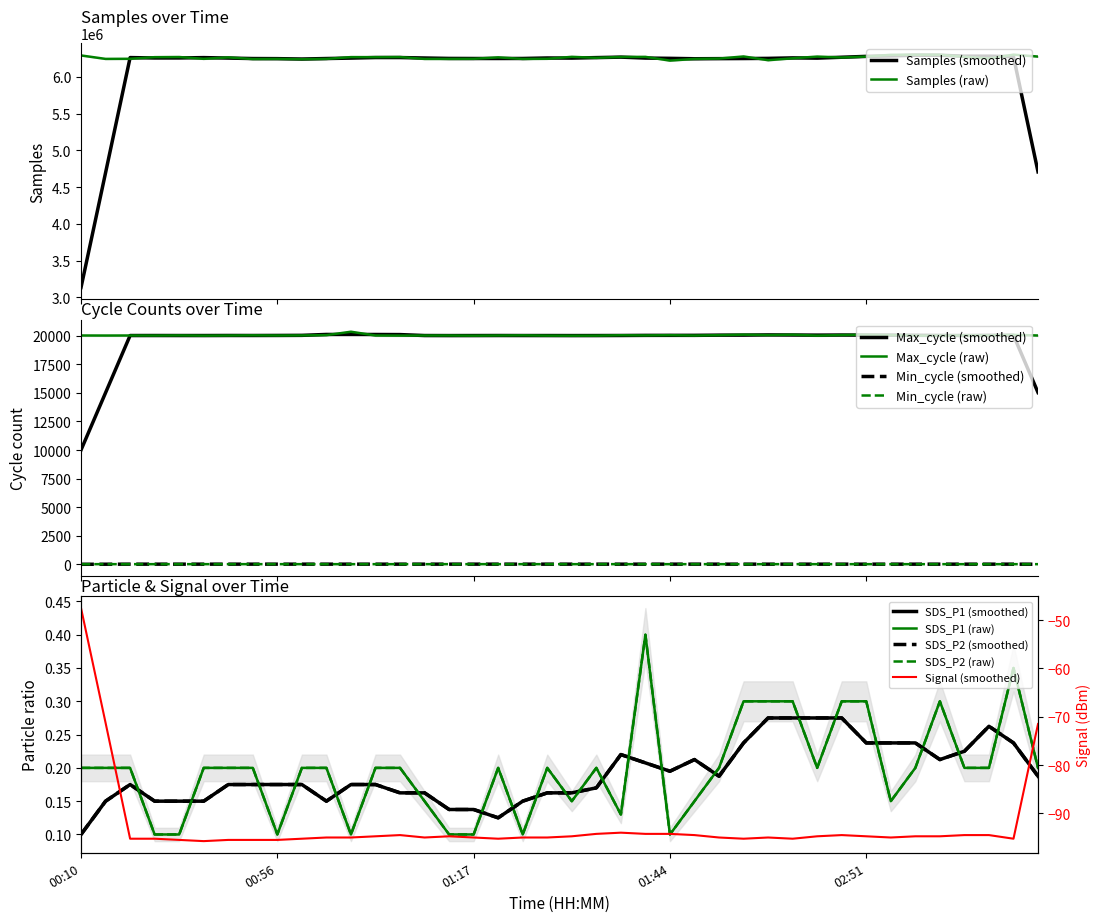

What is the minimum value for Max_cycle (raw)?

20004.0